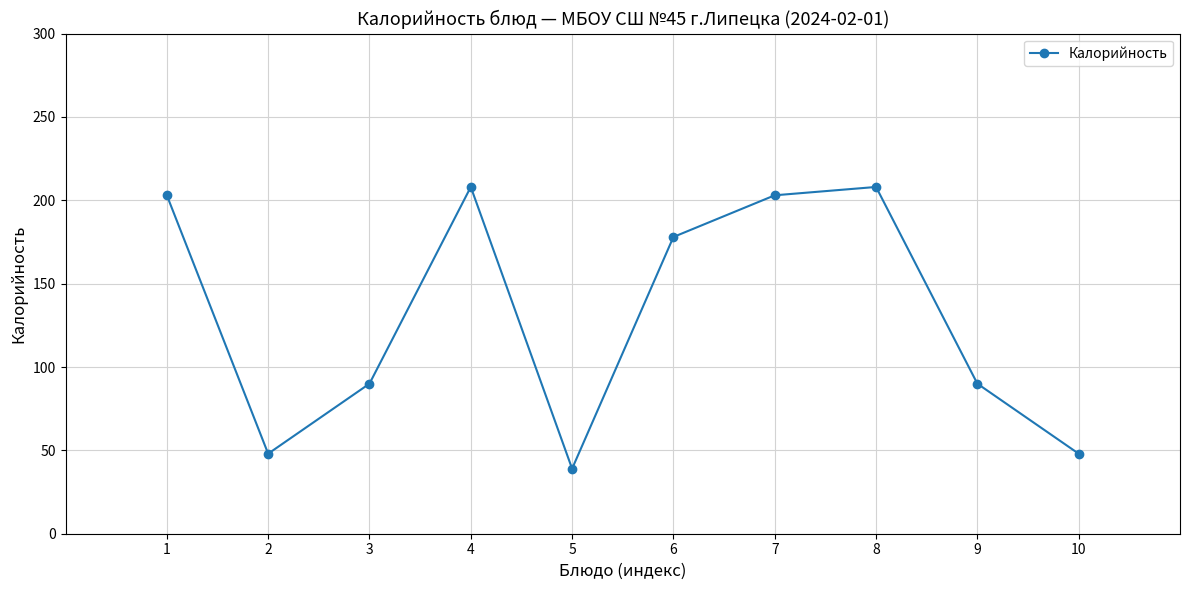

What is the smallest value displayed?

39